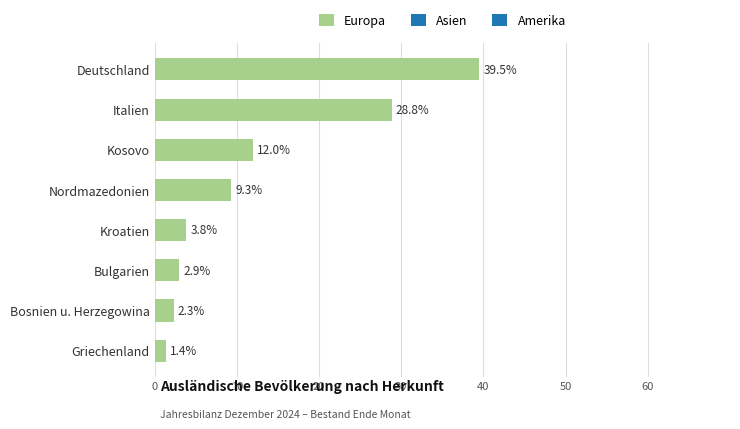

What is the change in value from Italien to Nordmazedonien?

-19.5